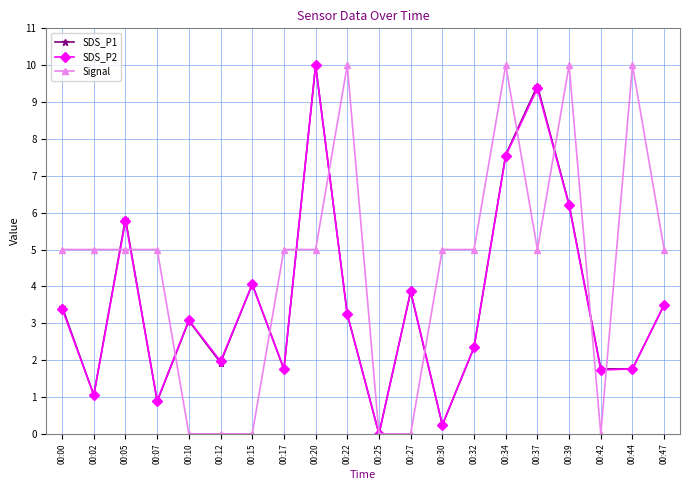

Does the chart display data point markers on the line(s)?

Yes